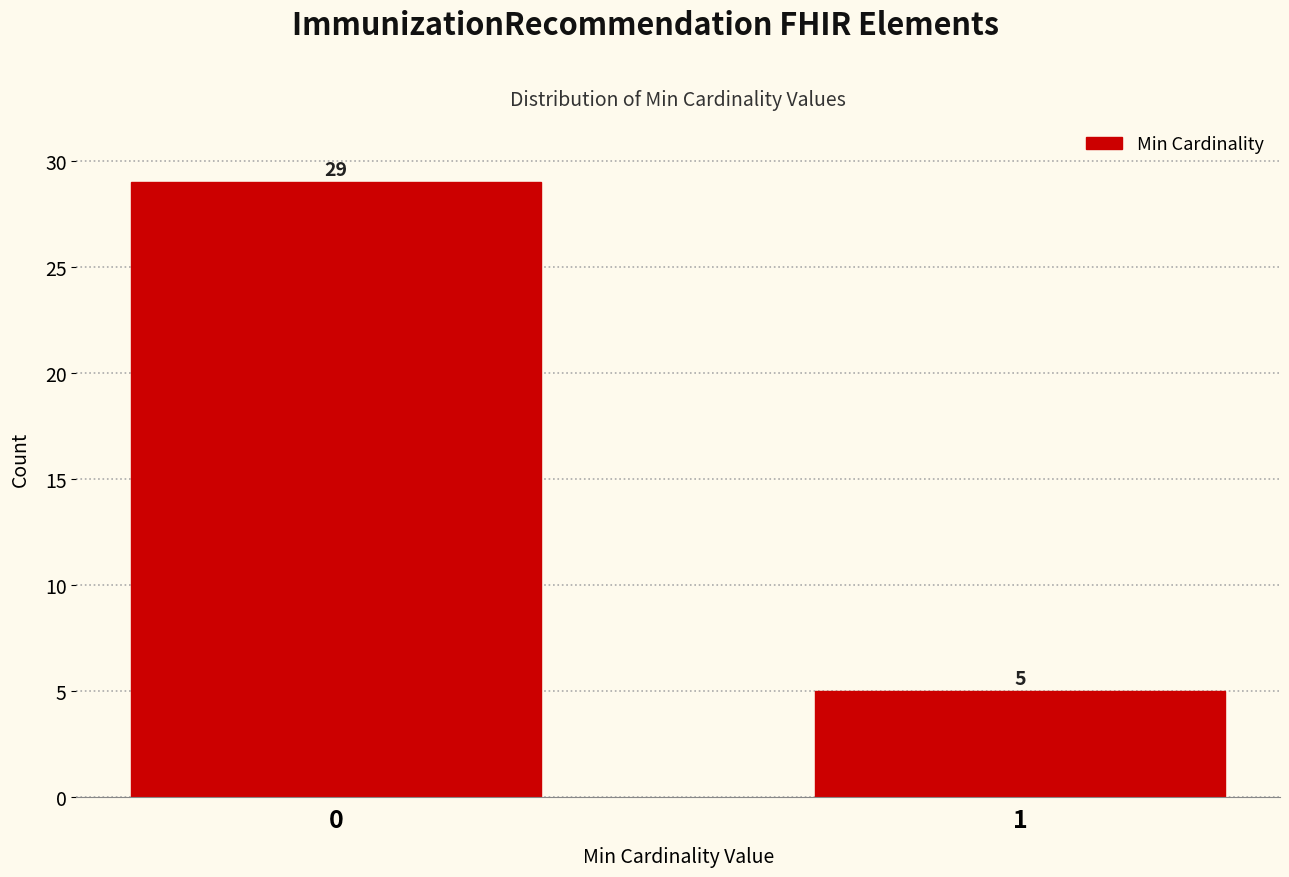

Reading right to left, extract all data points from this chart.

1=5	0=29